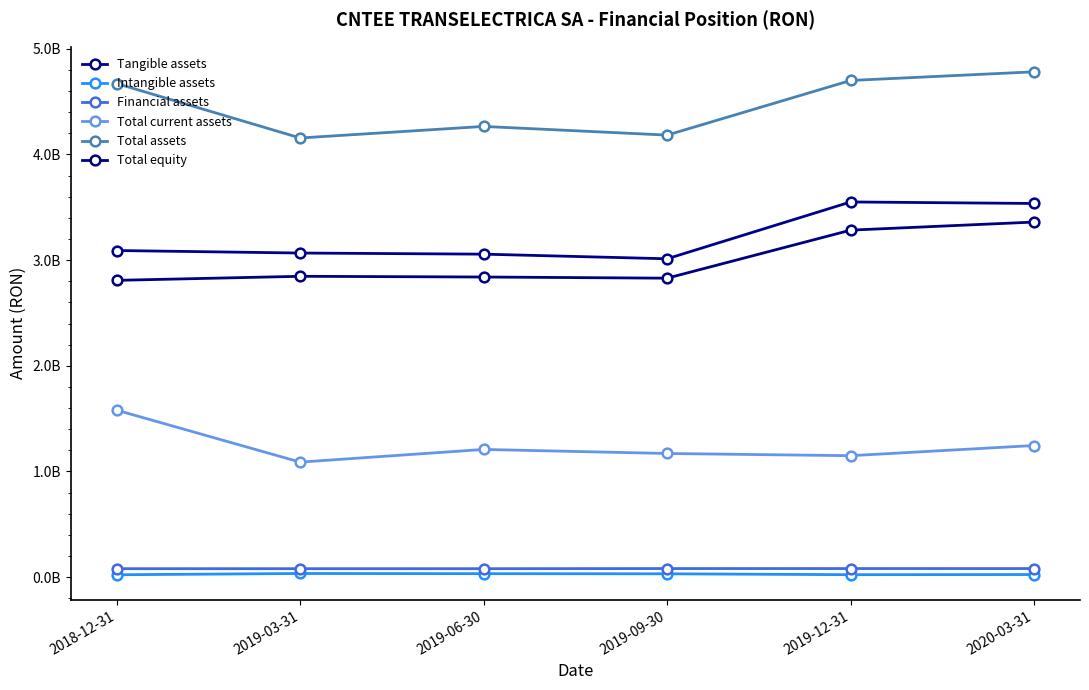

How many interior local valleys does the Intangible assets series have?

1